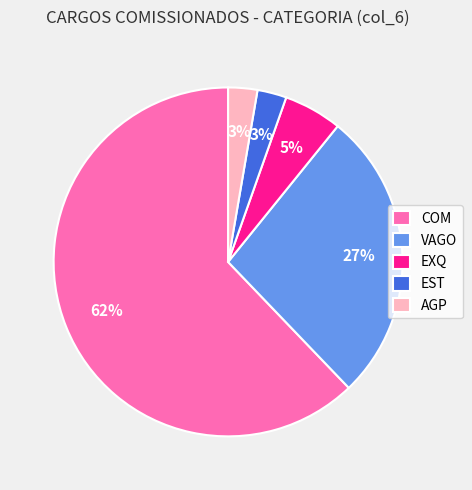

Which category has the biggest portion of the pie?

COM